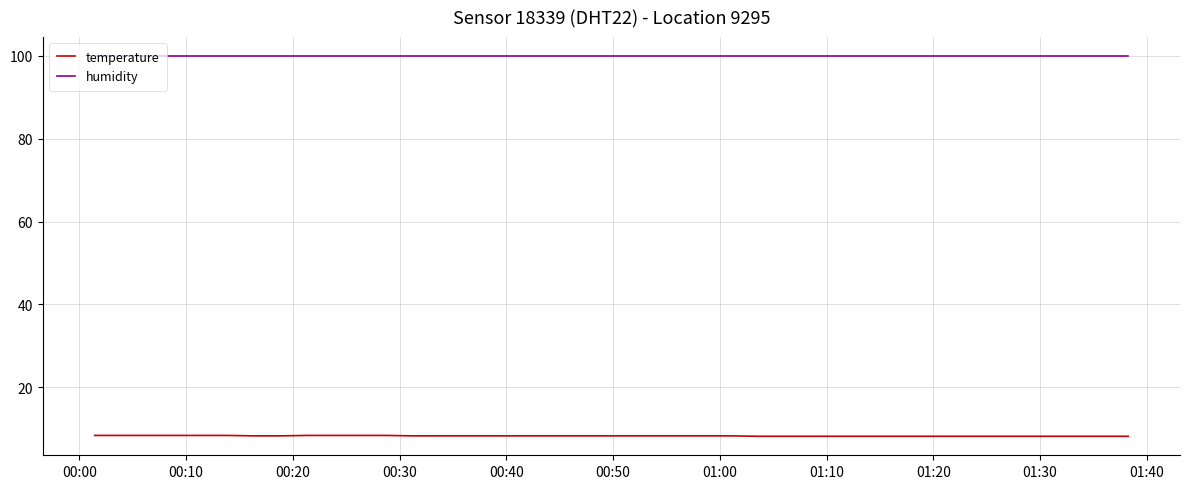

True or false: humidity and temperature cross at least once.

False